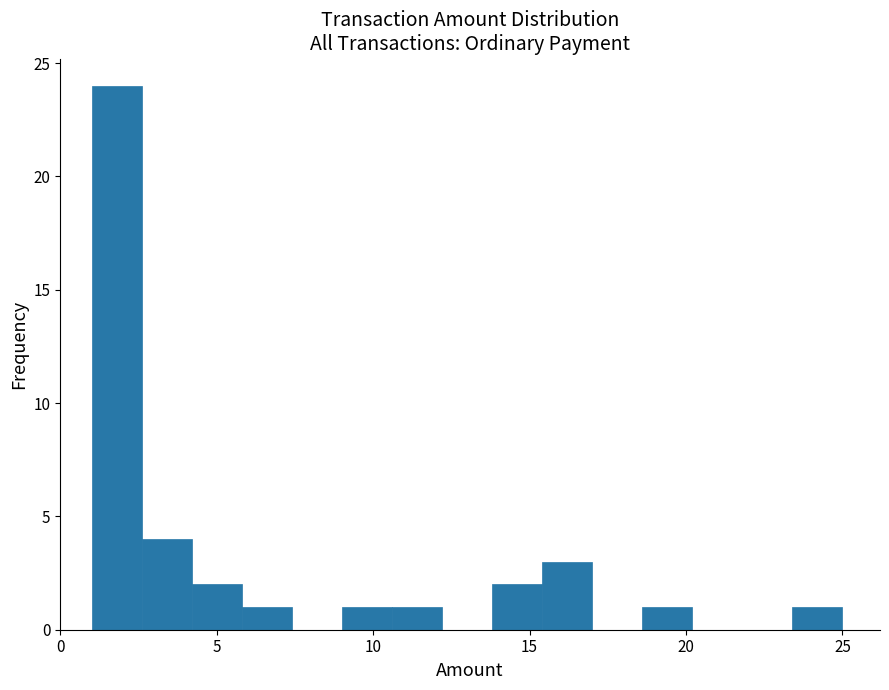

Read against the x-axis, roughly where is the centre of the tallest bar?

2.0